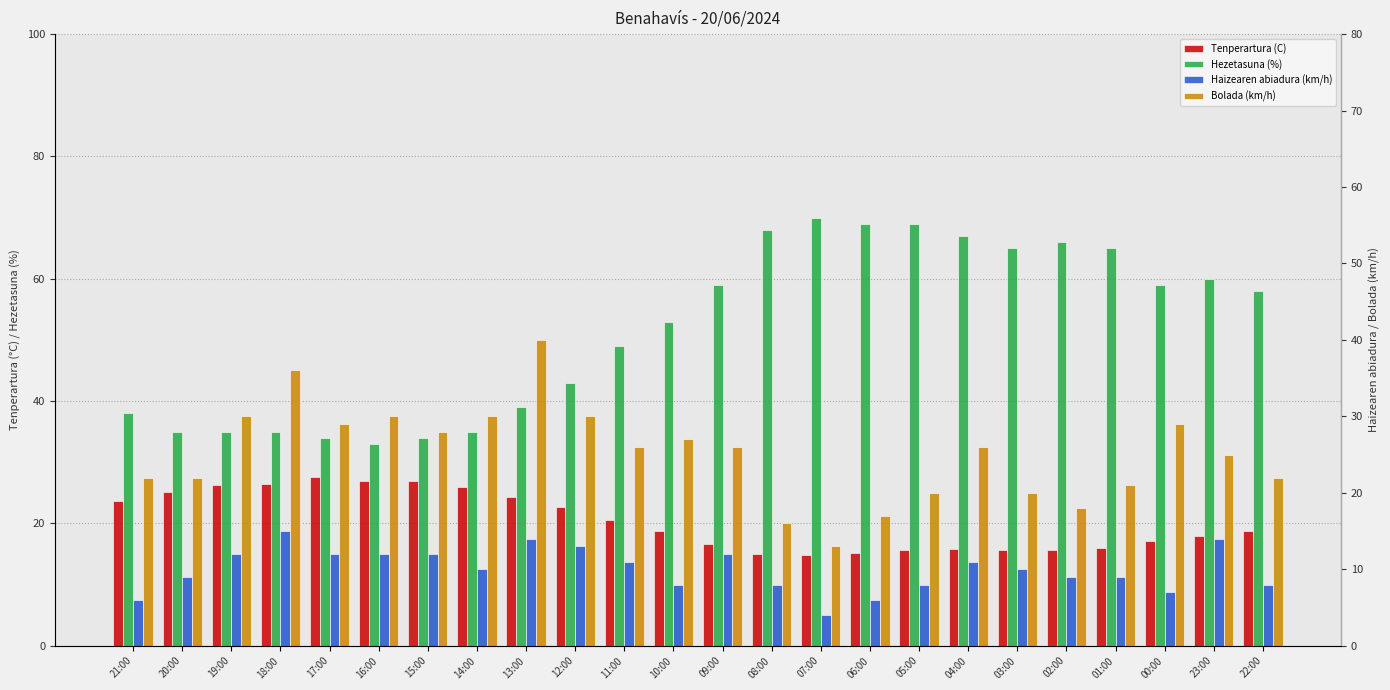

At which label is Tenperartura (C) closest to 21?

11:00